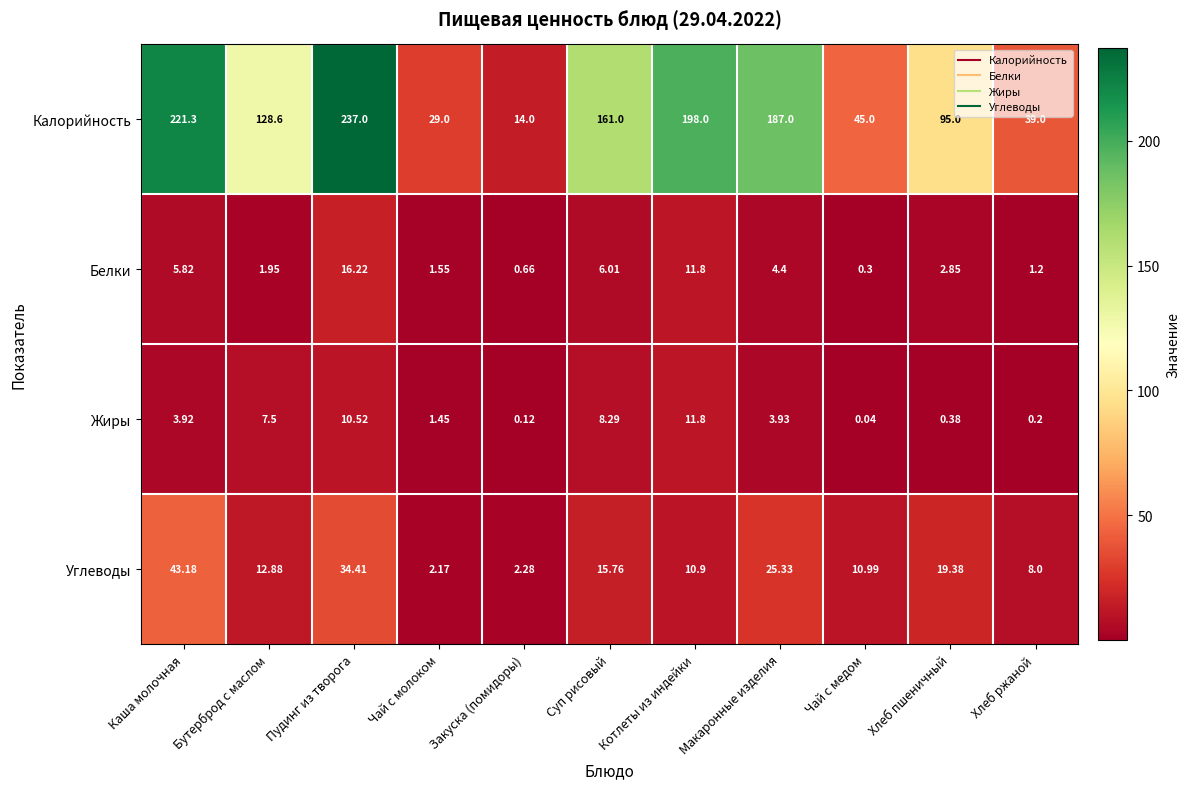

At which category is the sum across all series the highest?

Пудинг из творога